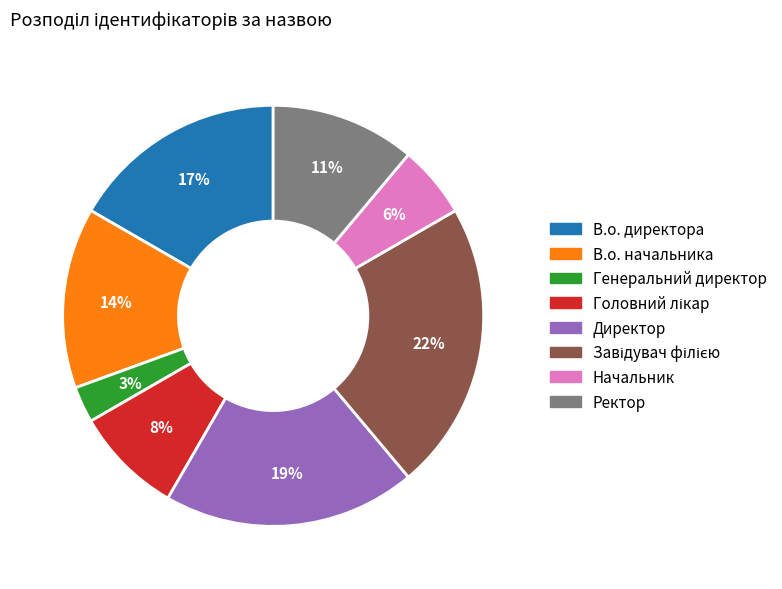

Which slice is the smallest?

Генеральний директор